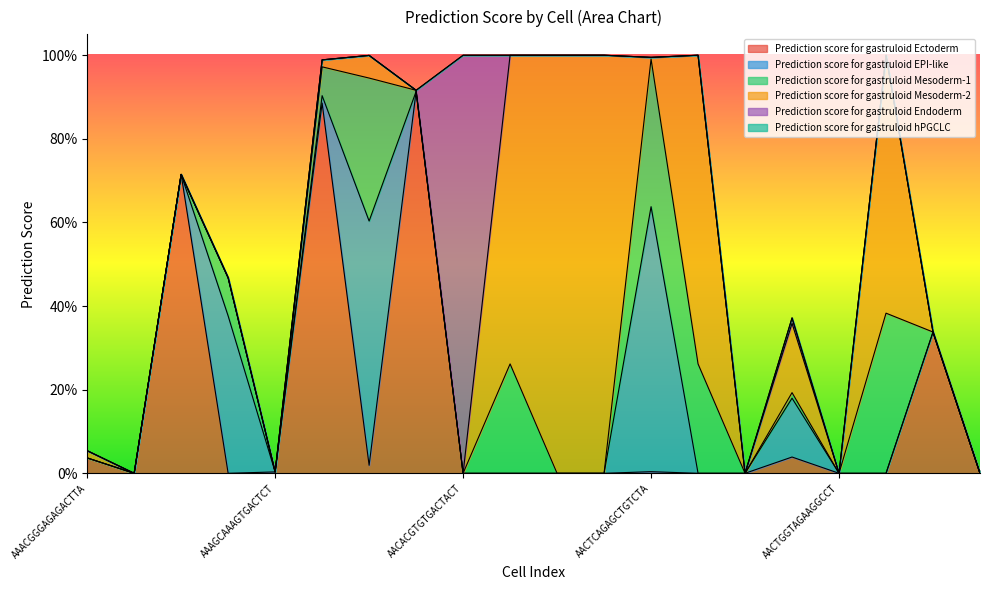

The value of Prediction score for gastruloid EPI-like at AACTTTCAGATGGGTC_3 is 0.0. True or false?

True